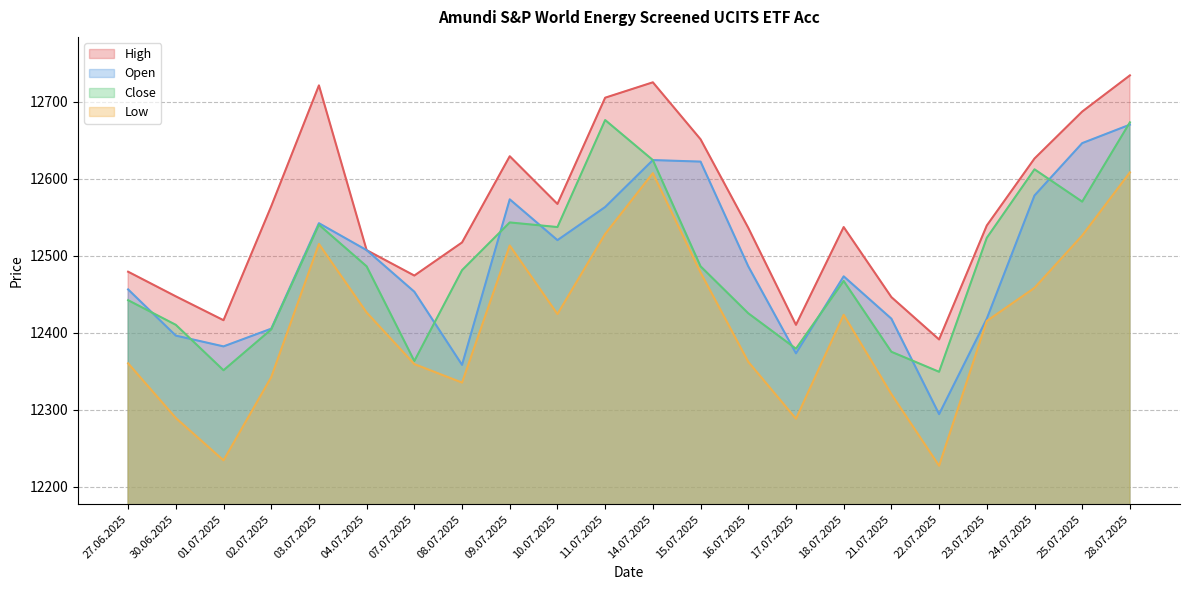

At which category is the sum across all series the highest?

28.07.2025